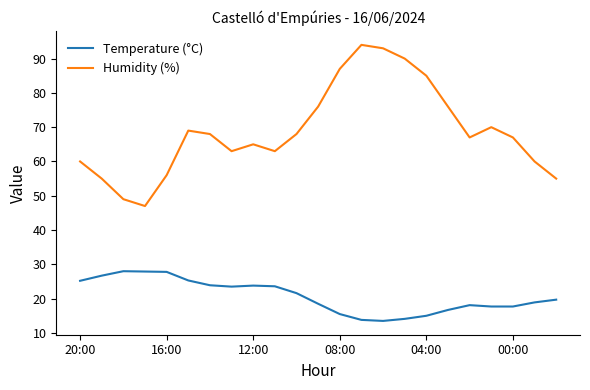

Which series has the widest spread of values?

Humidity (%)